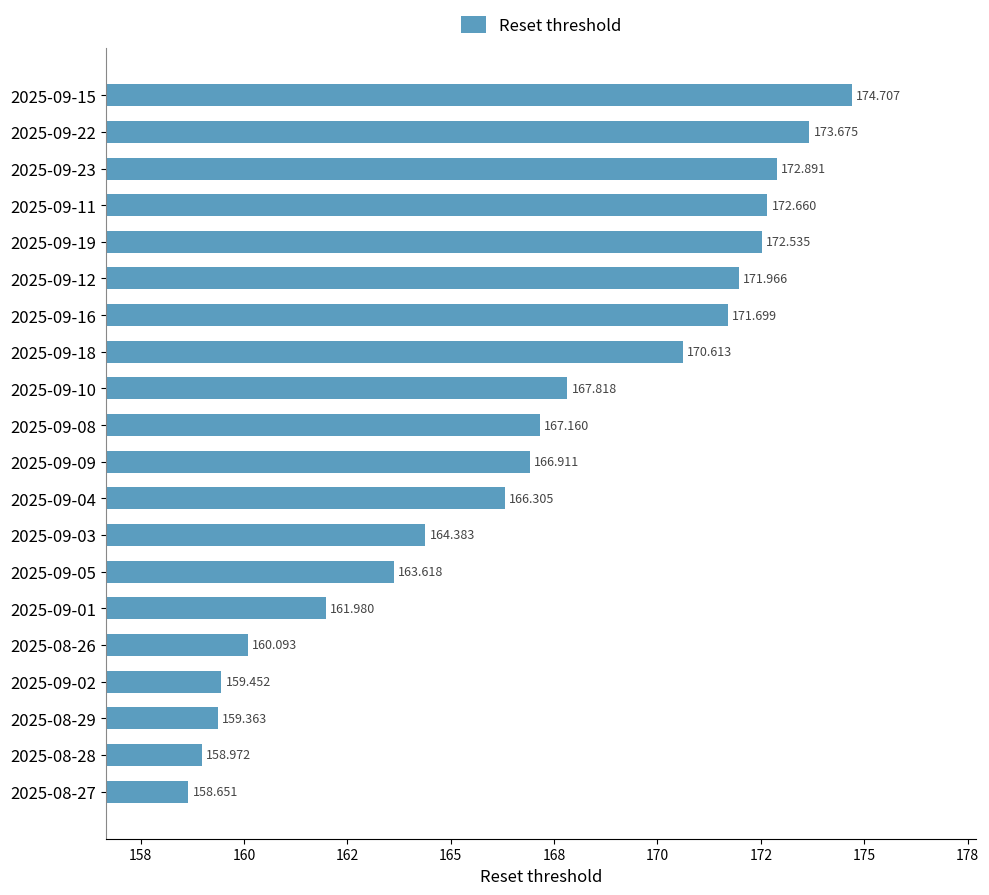

Are the bars horizontal?

Yes